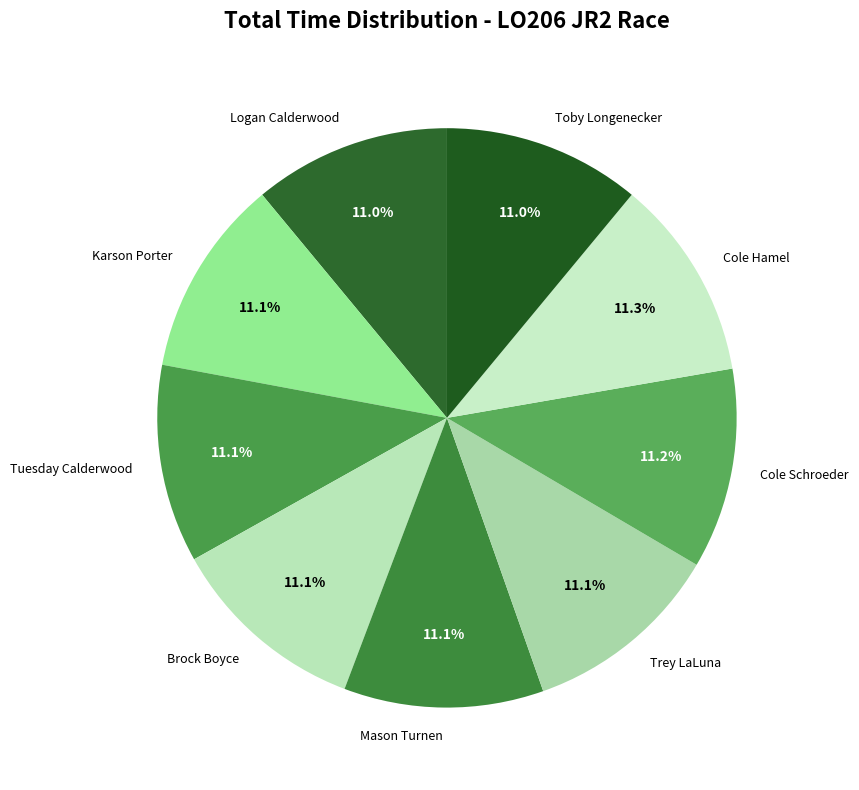

What is the ratio of the value at Karson Porter to the value at Logan Calderwood?

1.0